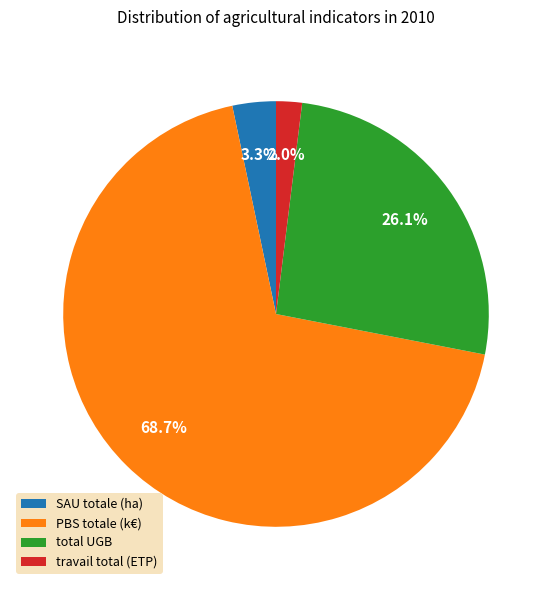

To the nearest percent, what is the difference between the SAU totale (ha) and total UGB slice percentages?

23%